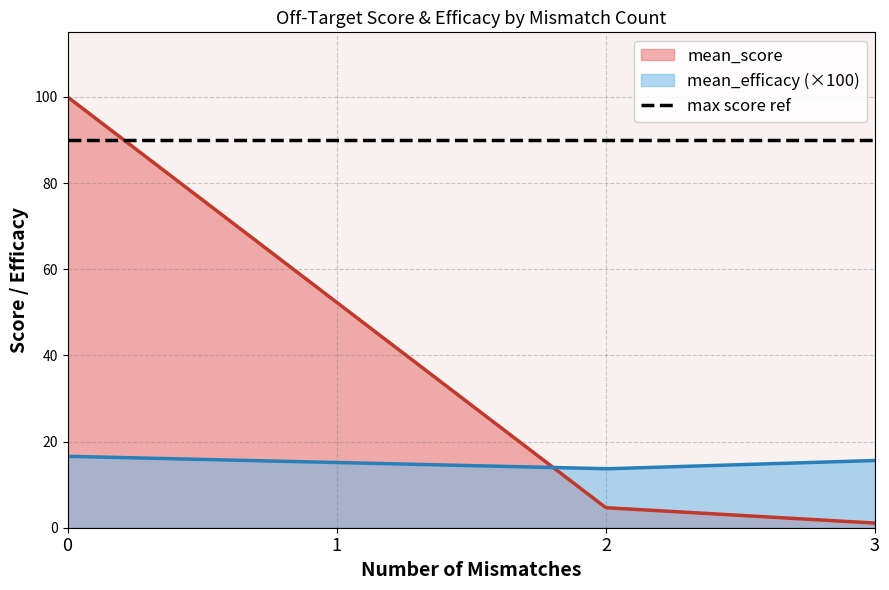

Which series has the widest spread of values?

mean_score